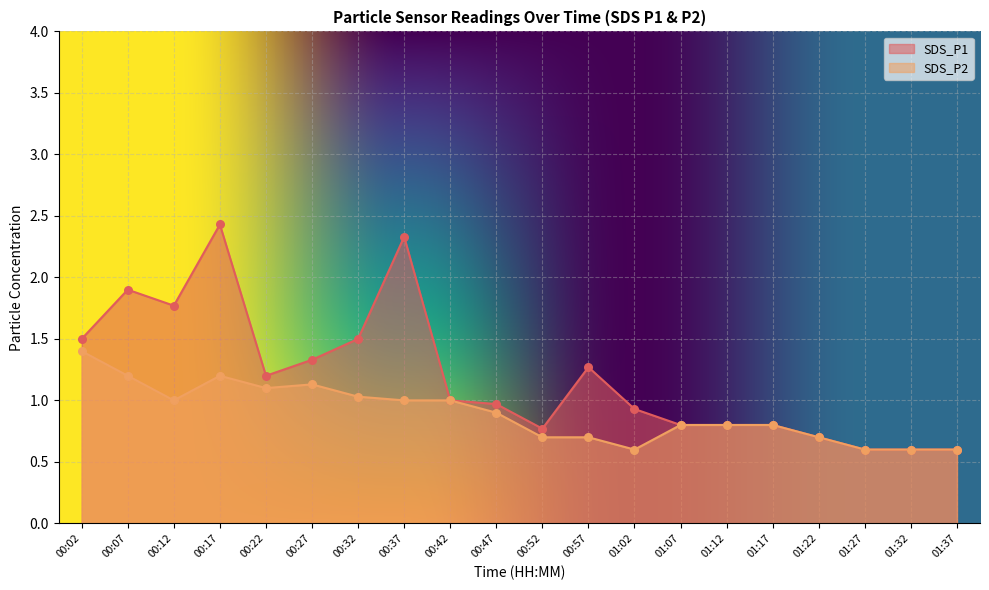

Which series reaches the minimum Y coordinate?

SDS_P1